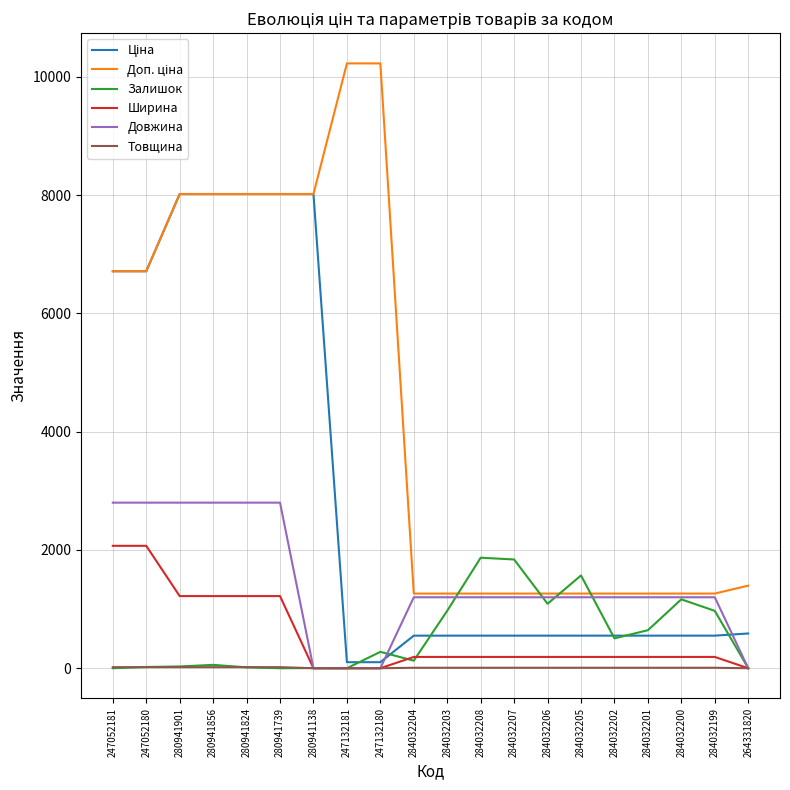

At how many categories does at least one series exceed 6083?

9